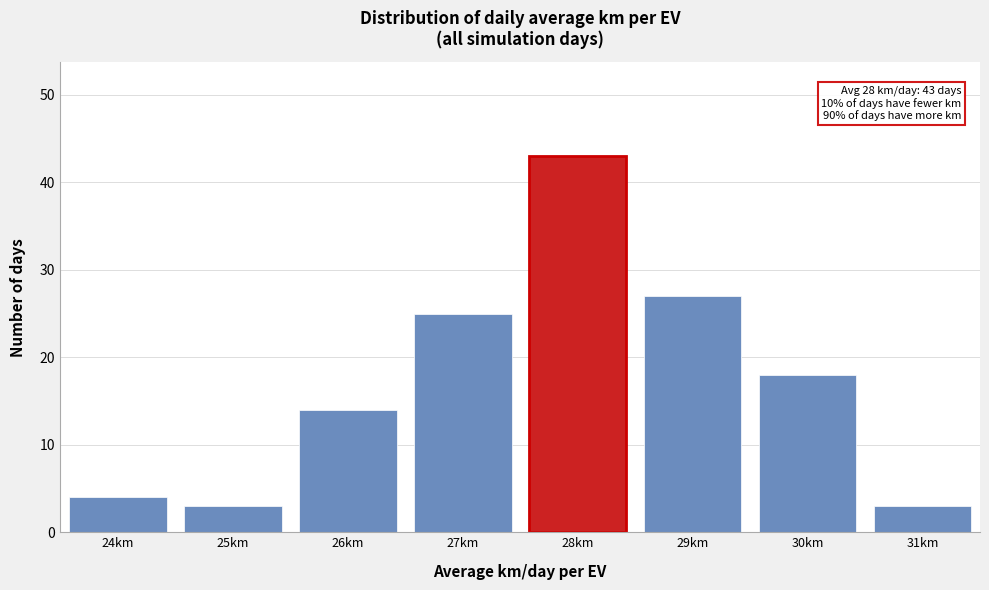

Over which range of the x-axis is the bar tallest?

27.5 to 28.5